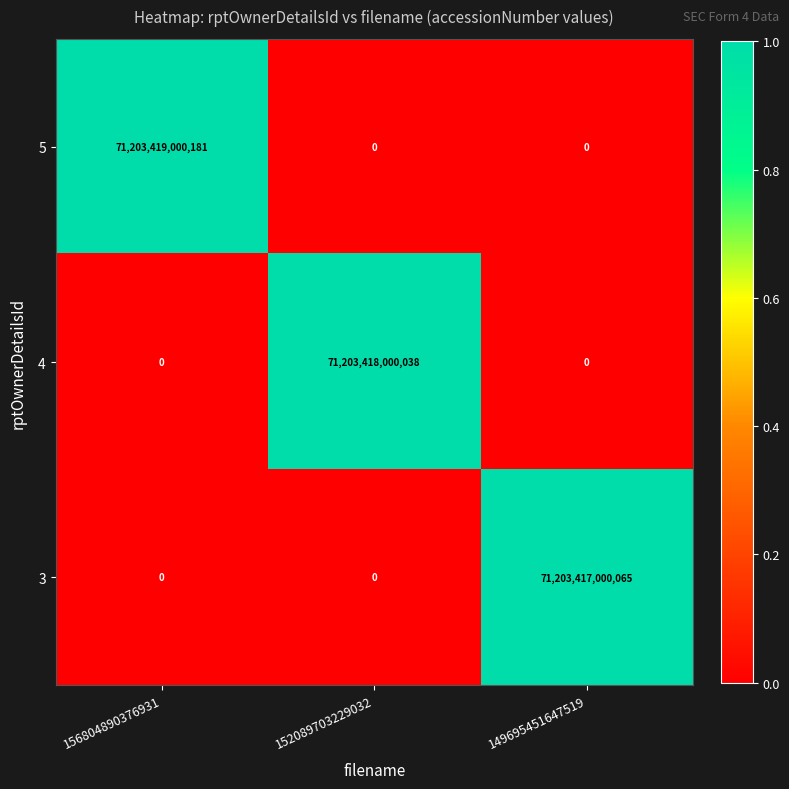

At which label does 4 reach its peak?

152089703229032